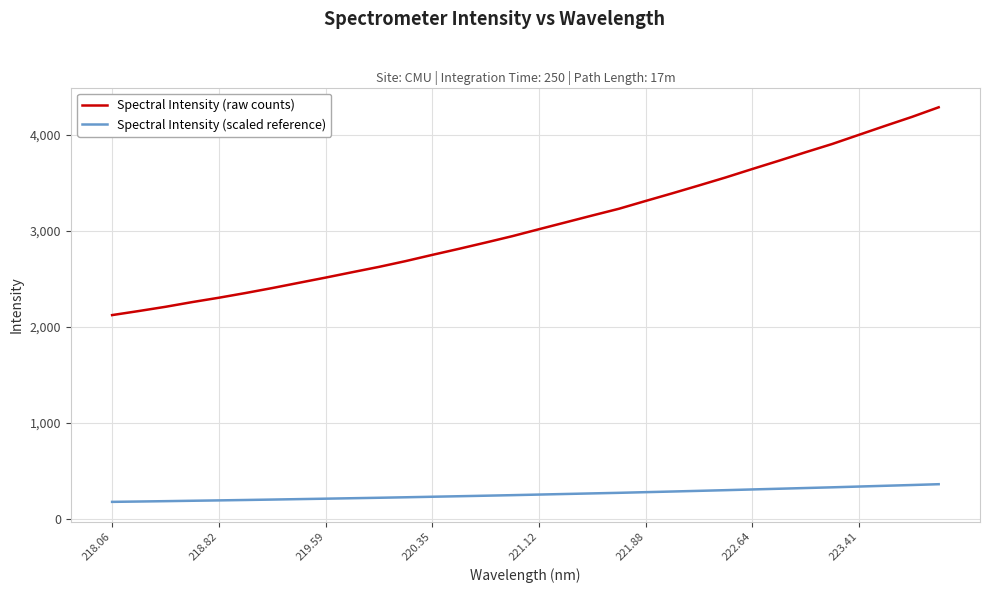

Which series has the largest total across all categories?

Spectral Intensity (raw counts)